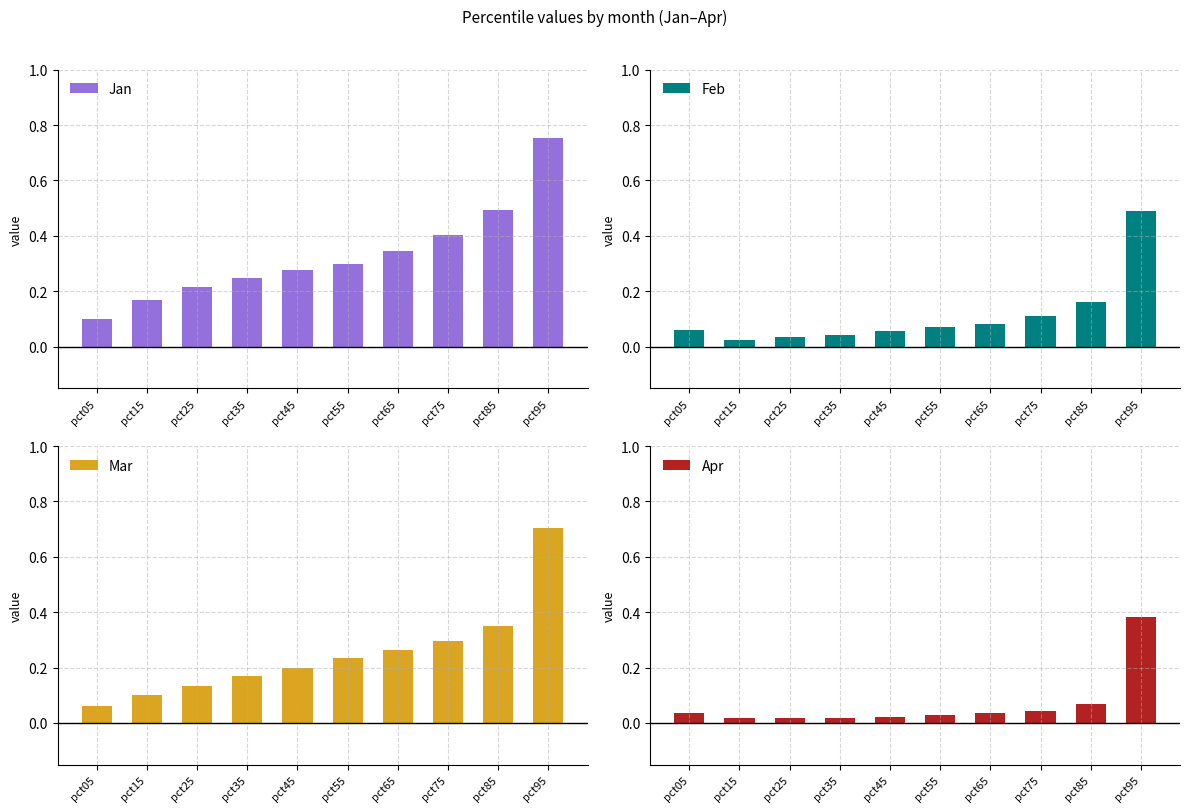

Is it true that Apr equals 0.0 at pct85?

False